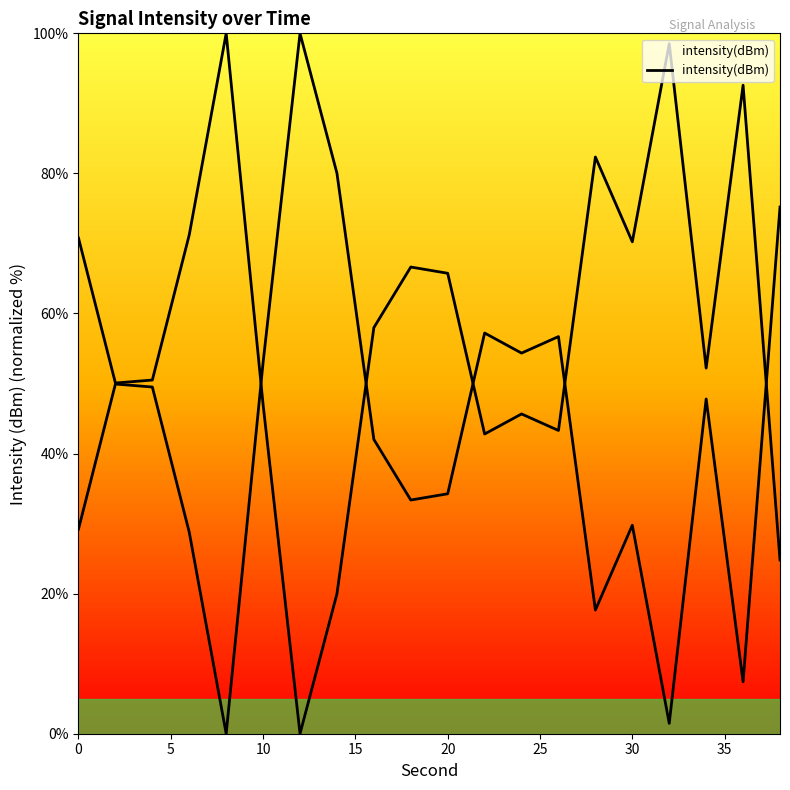

How many points are lower than both their immediate neighbors (excluding endpoints)?

6